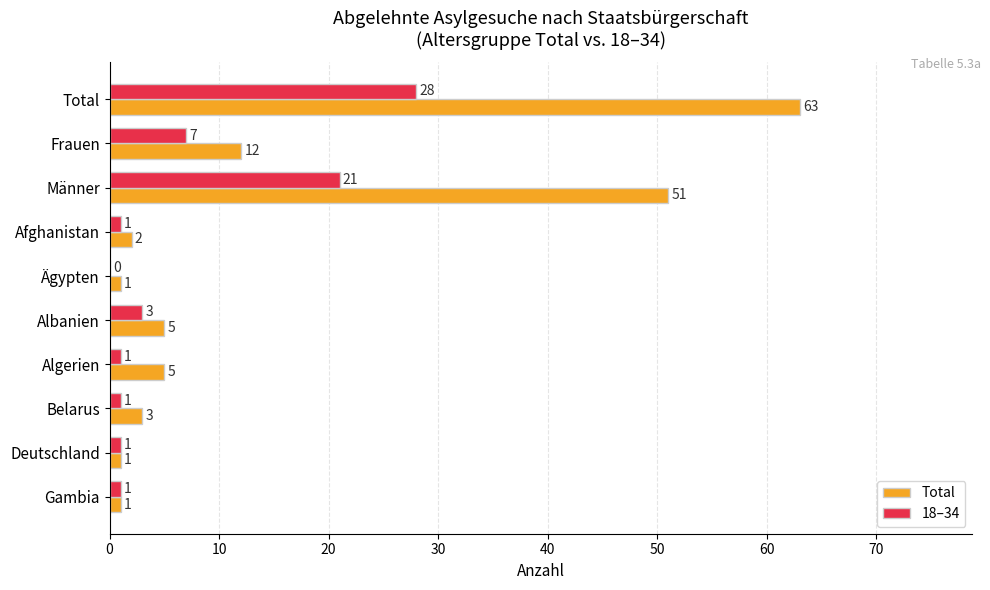

What is the sum of the Total values at Algerien and Albanien?

10